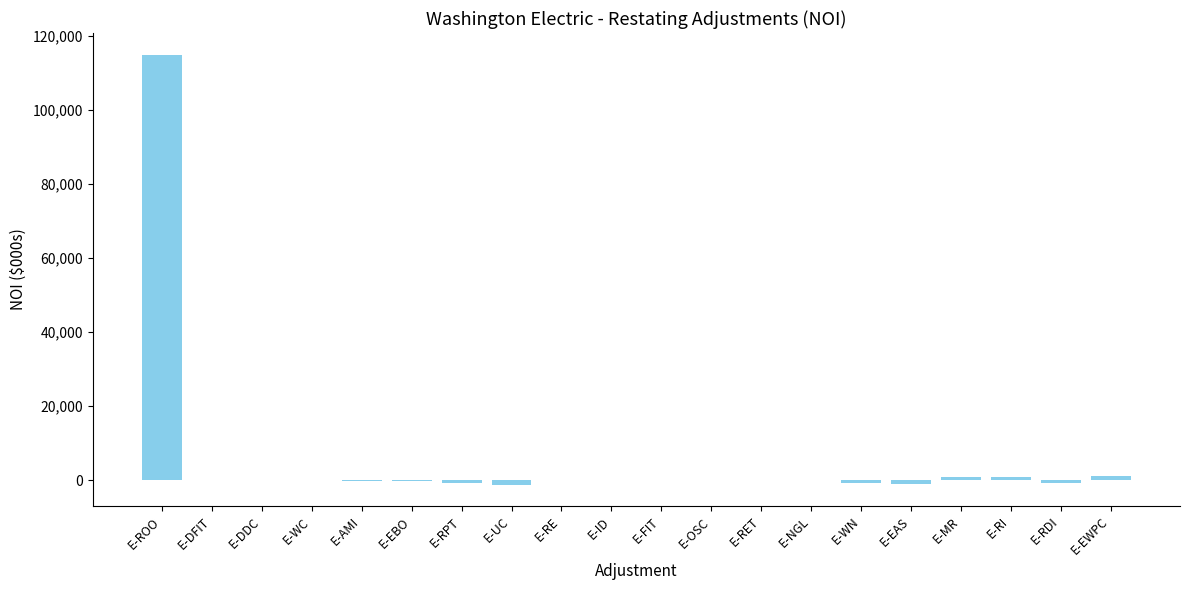

Is it true that the value at E-ROO is 115023.0?

True